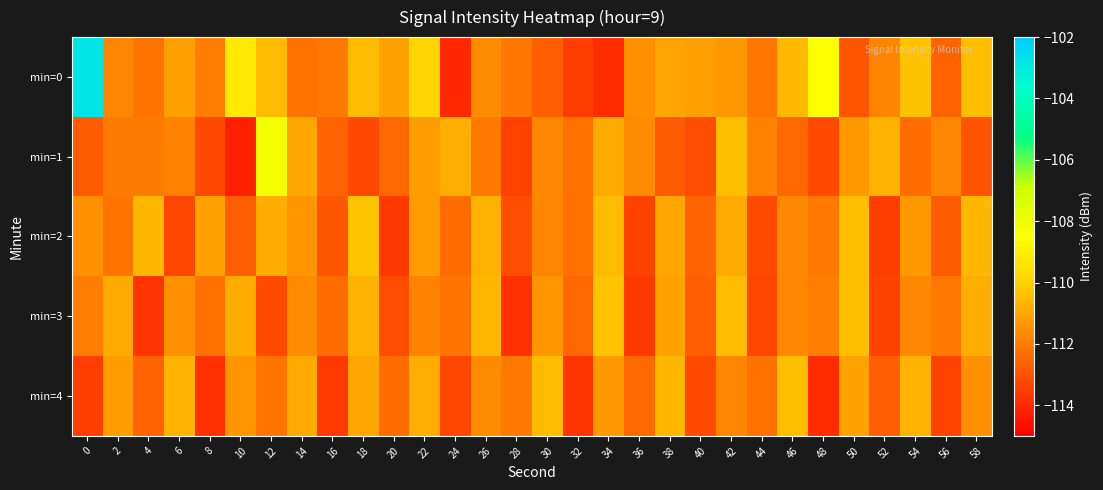

Between 40 and 46, which series saw the biggest shift?

min=4